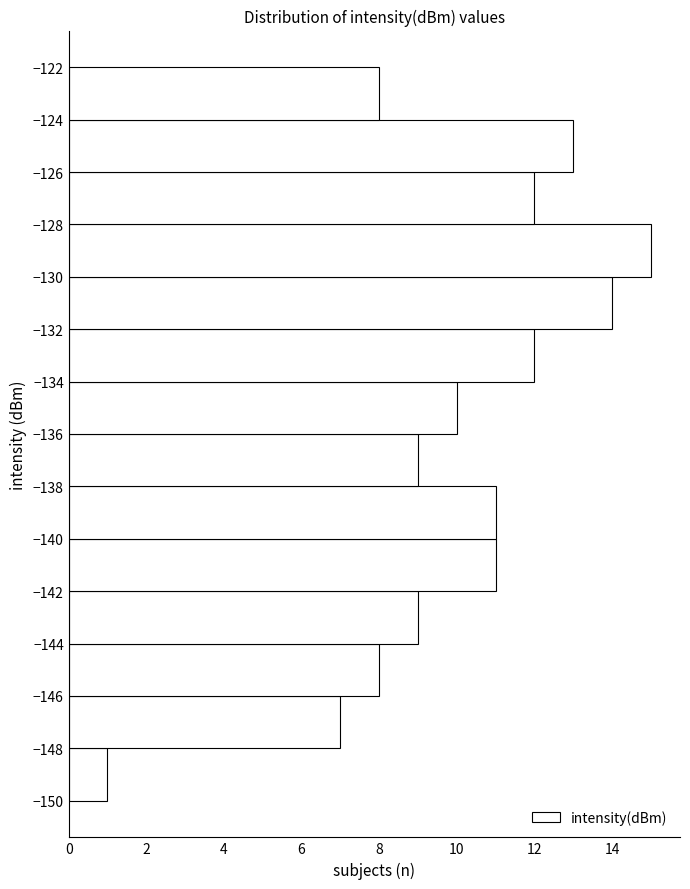

Reading bottom to top, transcribe this chart: for each bar, give the range it covers on the y-axis and its length. The values are not printed on the chart, so give them approximately, as read against the axis.

-150 to -148: 1
-148 to -146: 7
-146 to -144: 8
-144 to -142: 9
-142 to -140: 11
-140 to -138: 11
-138 to -136: 9
-136 to -134: 10
-134 to -132: 12
-132 to -130: 14
-130 to -128: 15
-128 to -126: 12
-126 to -124: 13
-124 to -122: 8